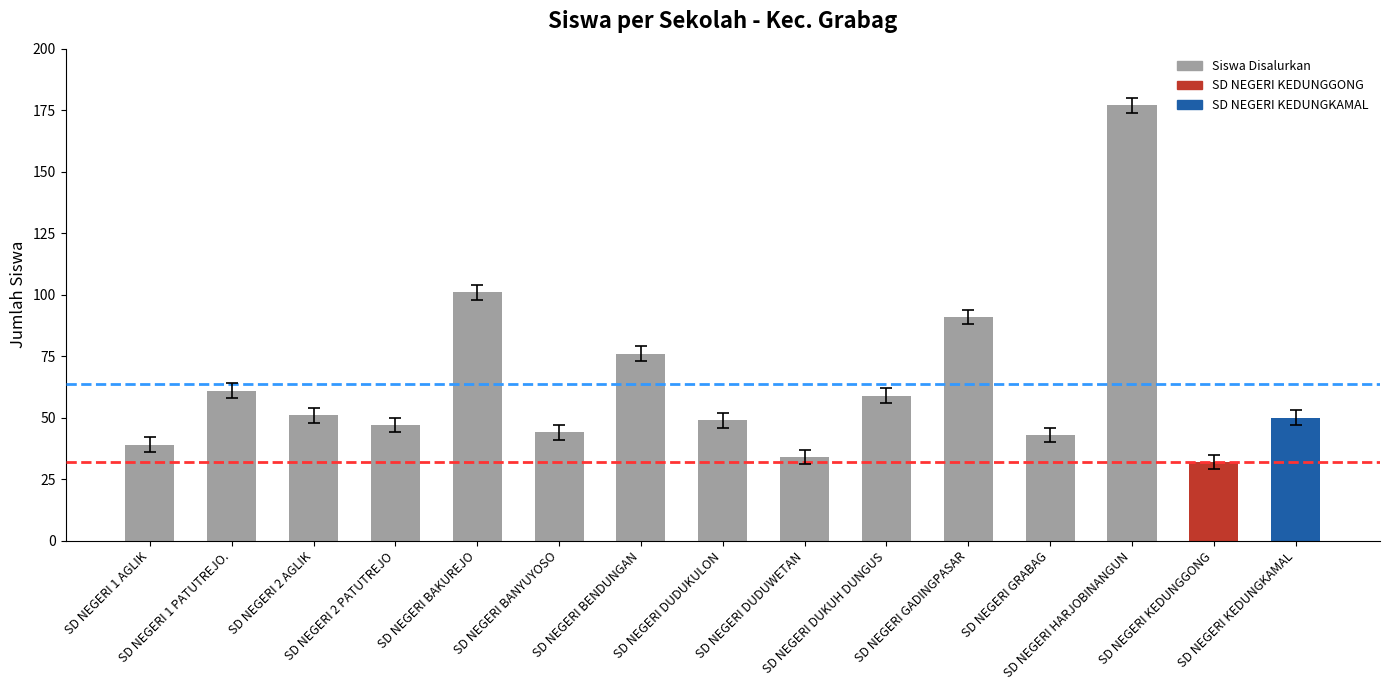

What is the smallest value displayed?

32